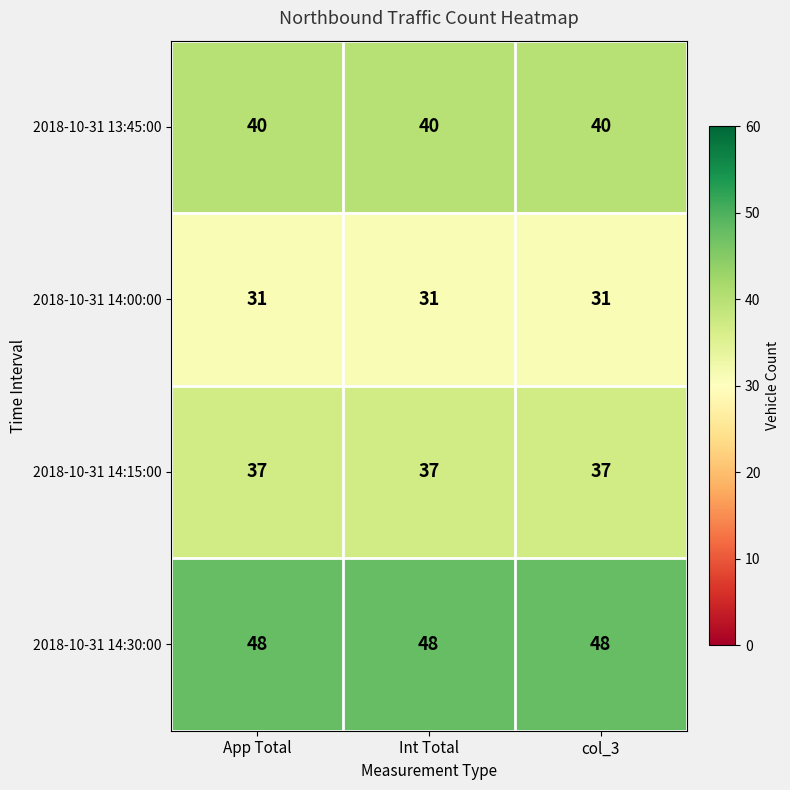

List the series in order of their overall mean, lowest first.

2018-10-31 14:00:00, 2018-10-31 14:15:00, 2018-10-31 13:45:00, 2018-10-31 14:30:00